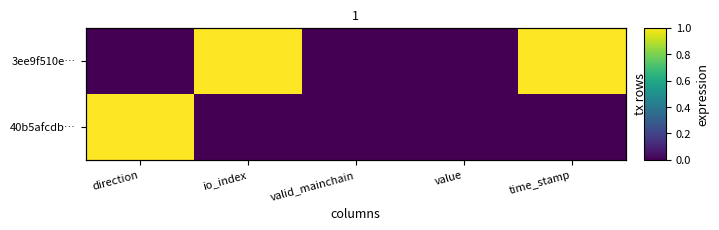

Which category has the highest value in the 40b5afcdb… series?

direction